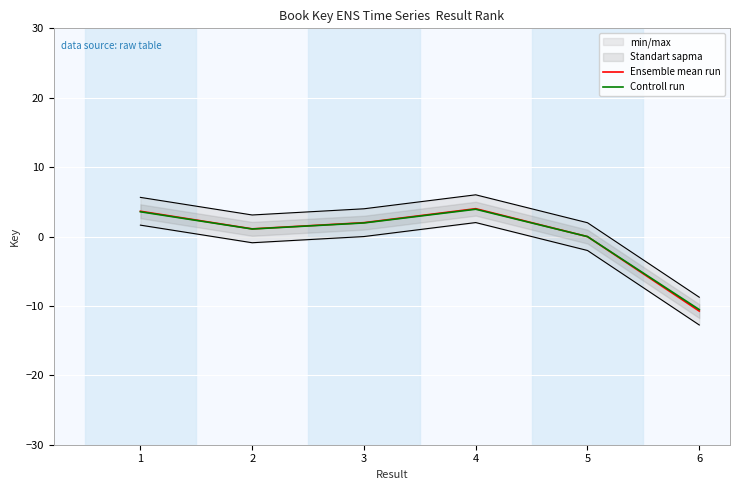

What is the lowest value of the Ensemble mean run series?

-10.7